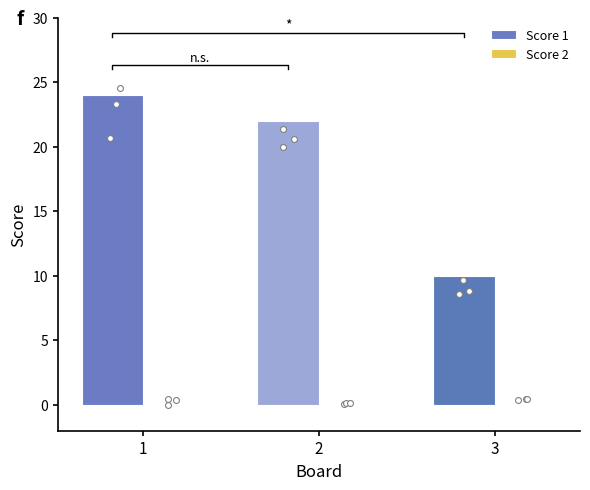

At which category is the sum across all series the highest?

1